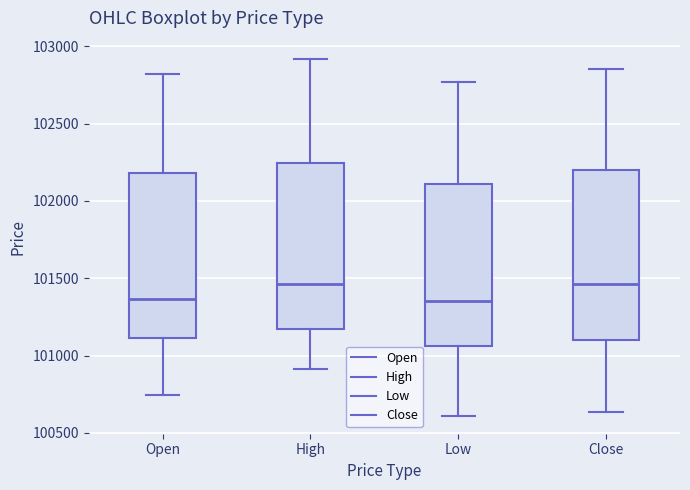

Reading left to right, read every box against the y-axis: the position of its median line, the range the box covers, and the ends of its whiskers. The values are not printed on the chart, so give them approximately, as read against the axis.

Open: median 101350, box 101100 to 102200, whiskers 100750 to 102800
High: median 101450, box 101150 to 102250, whiskers 100900 to 102900
Low: median 101350, box 101050 to 102100, whiskers 100600 to 102750
Close: median 101450, box 101100 to 102200, whiskers 100650 to 102850